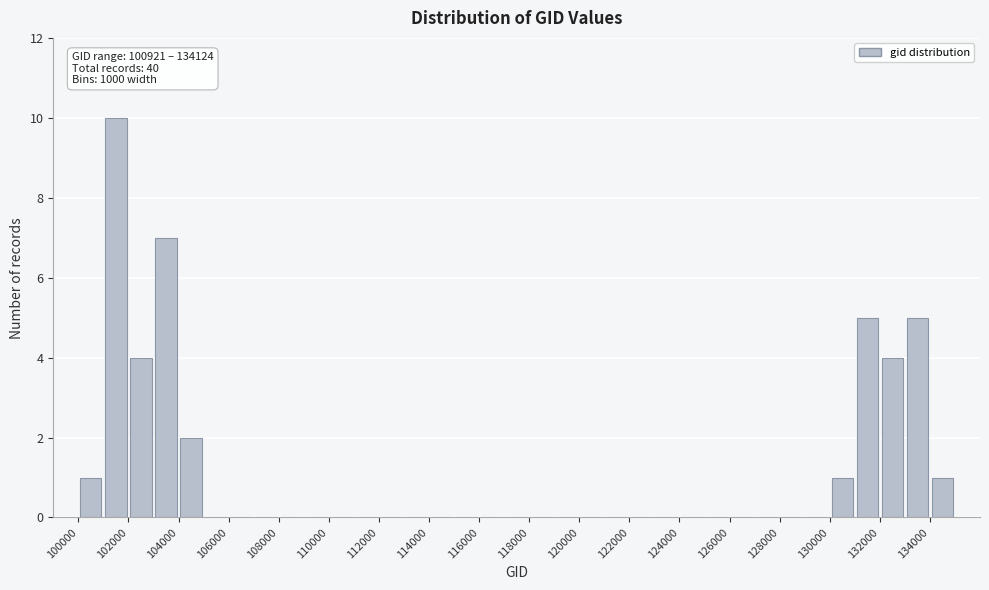

Which range on the x-axis has the tallest bar?

101000 to 102000